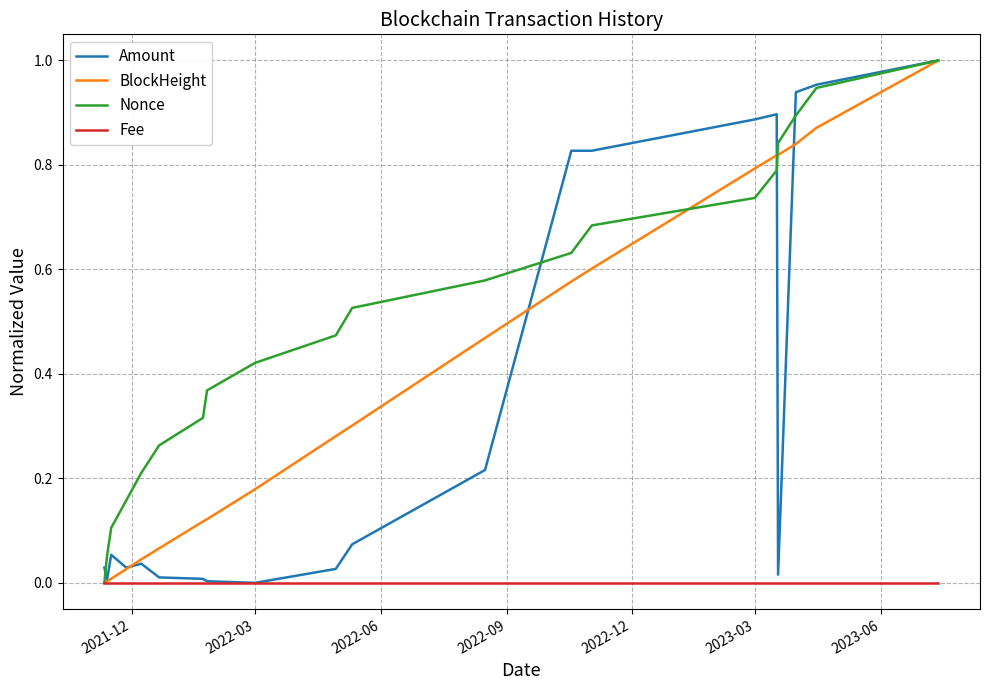

At how many categories does at least one series exceed 0?

20